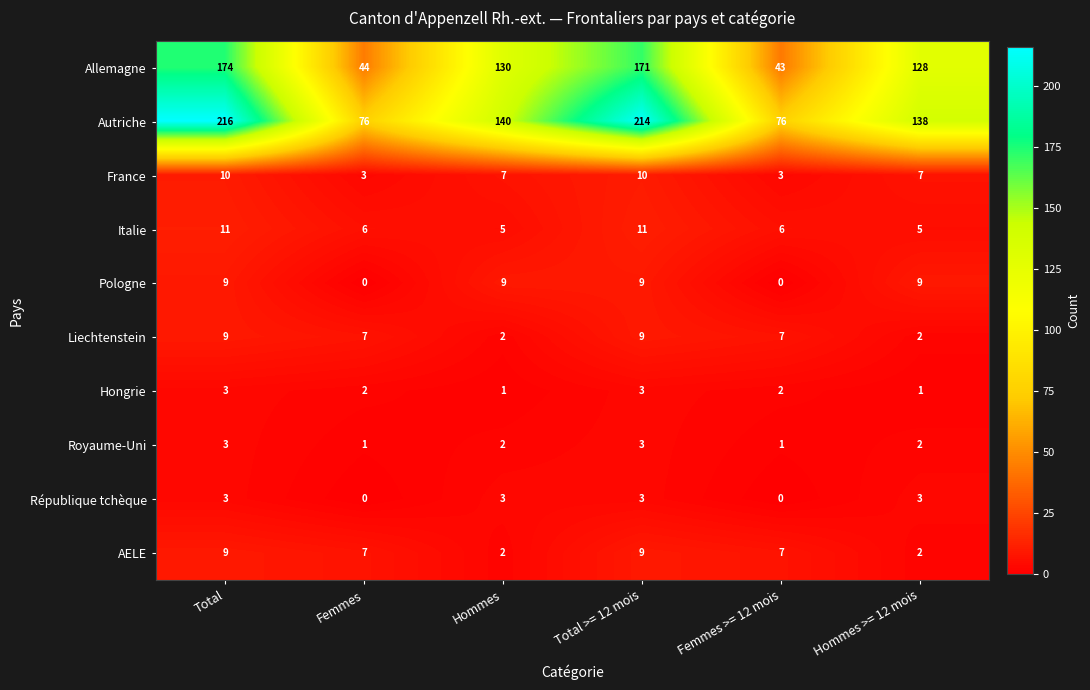

How many data points in République tchèque are less than 3?

2